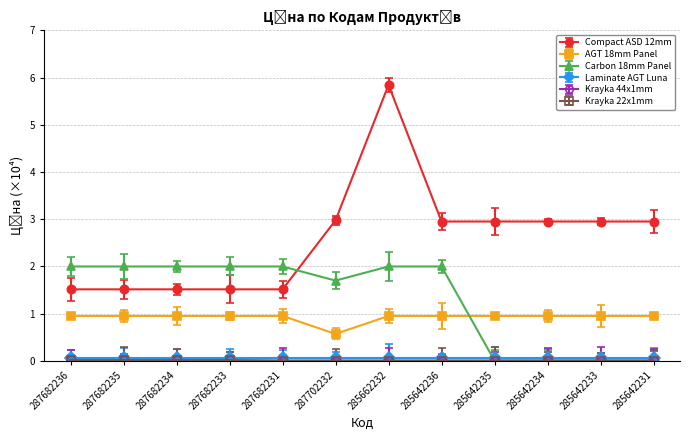

Count the Compact ASD 12mm values in the range 1 to 2.

5